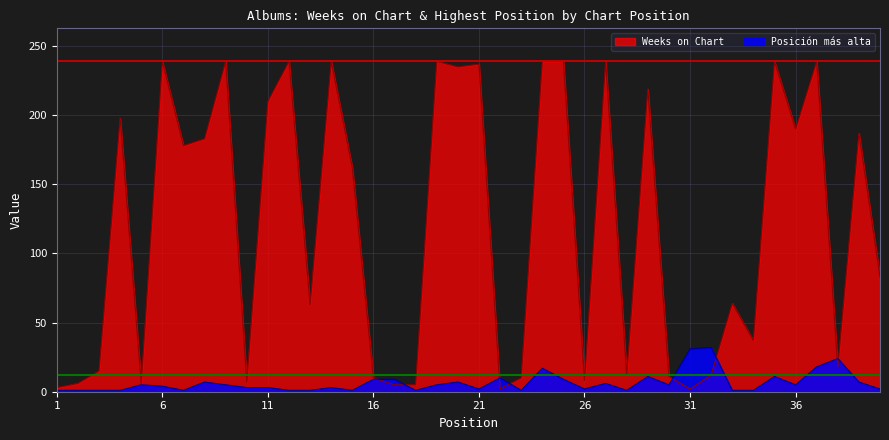

At which label does Weeks on Chart reach its peak?

6